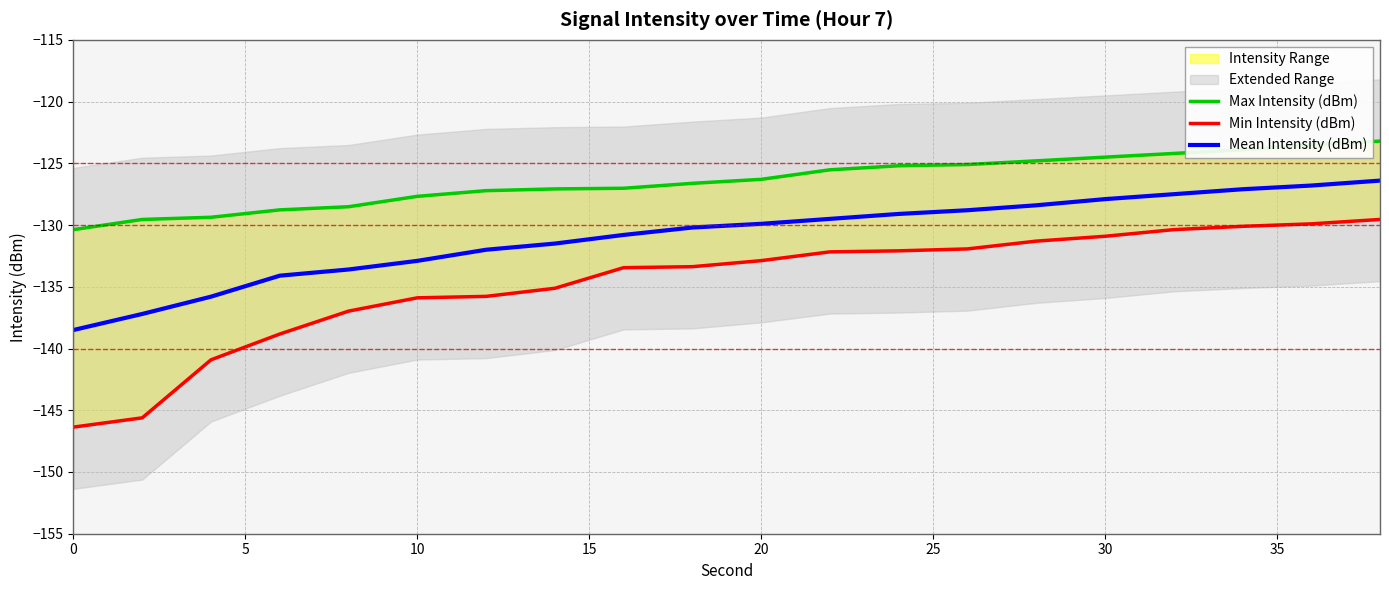

The Mean Intensity (dBm) series shows -58.9 at 30. True or false?

False